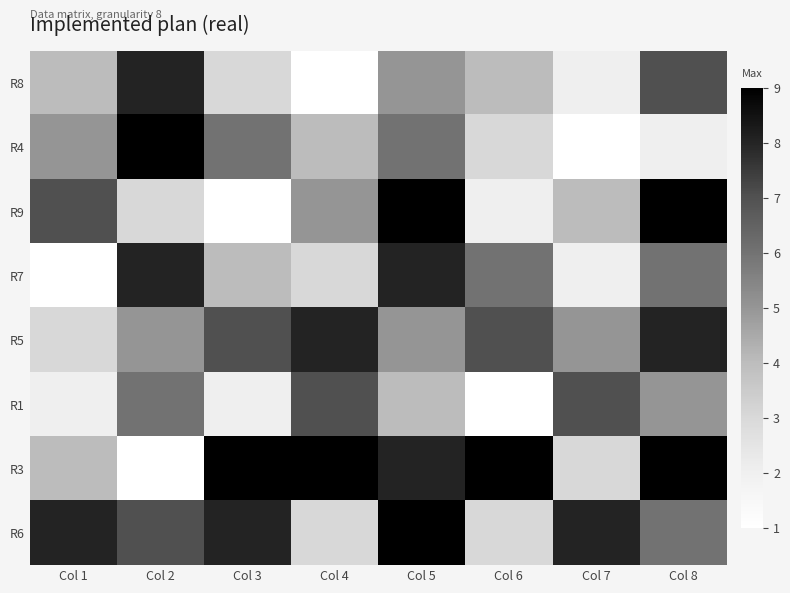

How many distinct data groups are displayed?

8